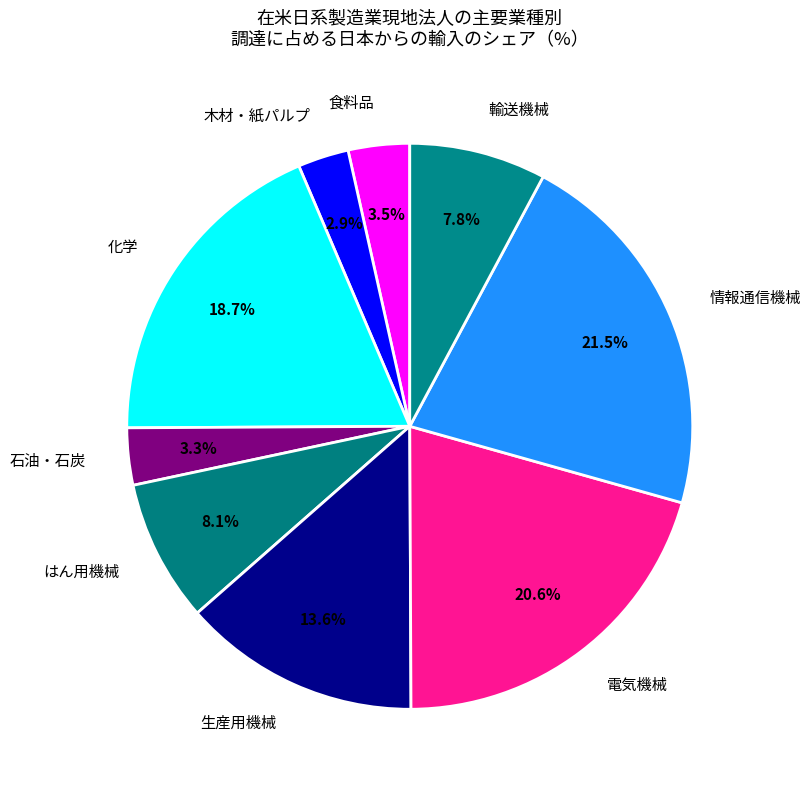

Do 生産用機械 and 情報通信機械 together represent more than half of the pie?

No